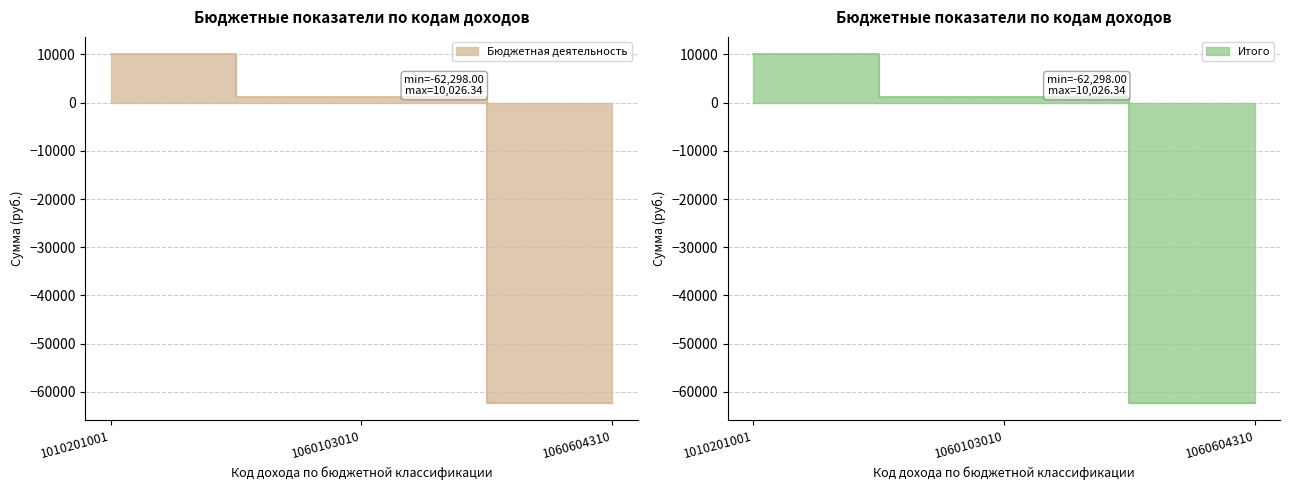

Which series has the largest range (max minus min)?

Бюджетная деятельность